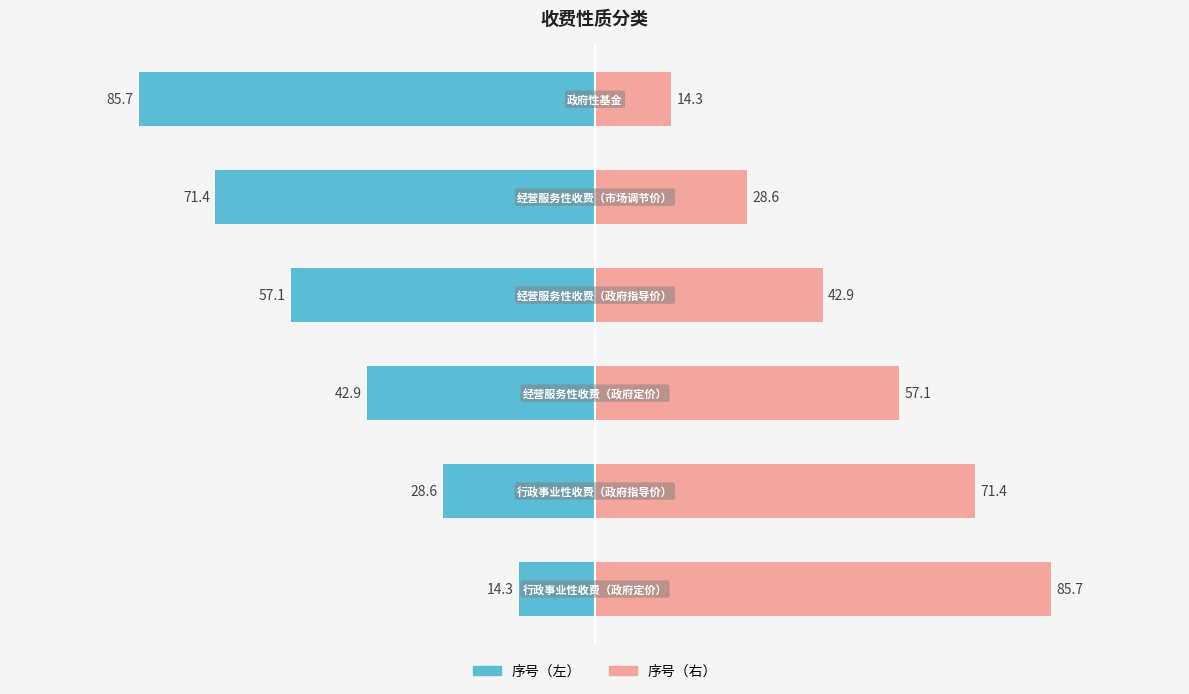

What is the sum of the 序号（左） values at 1 and 5?

-114.3